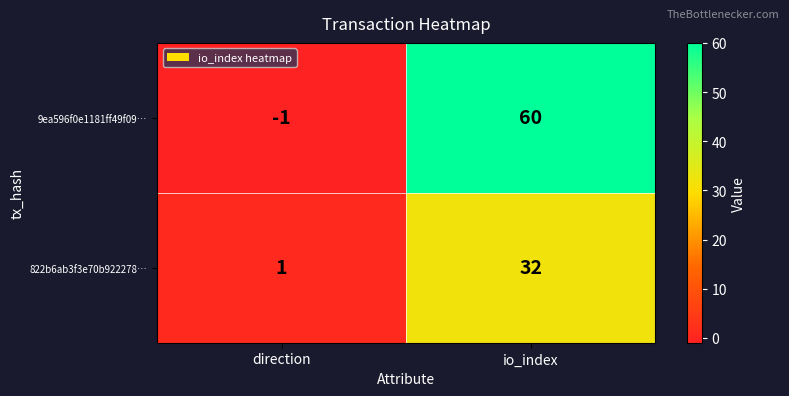

List the series in order of their overall mean, lowest first.

822b6ab3f3e70b922278…, 9ea596f0e1181ff49f09…